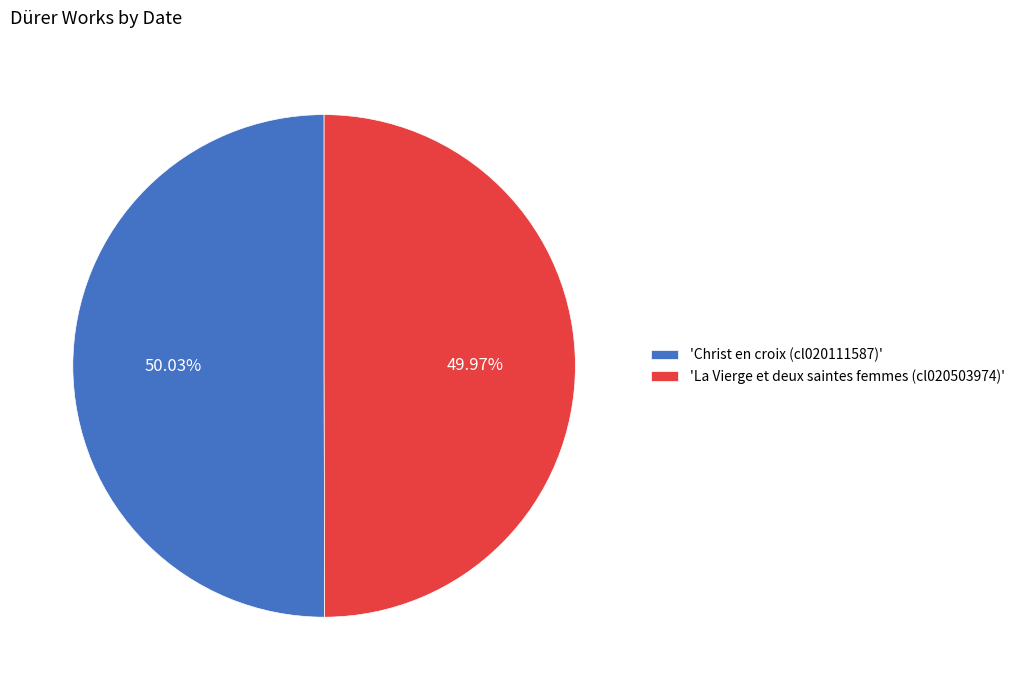

Is there any slice that represents more than half of the pie?

Yes